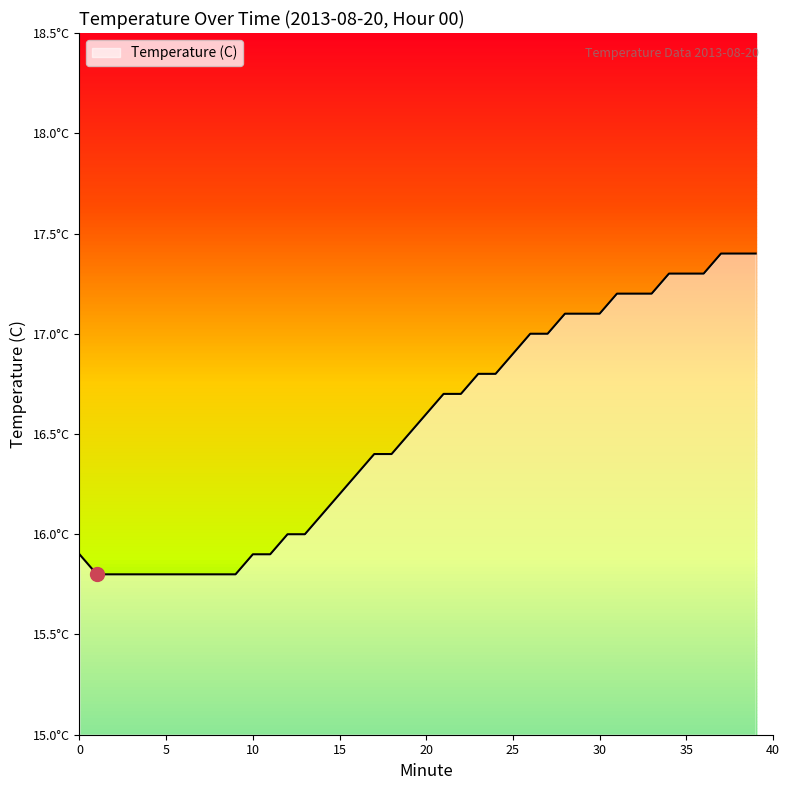

Reading left to right, list all the values displayed in this chart.

15.9	15.8	15.8	15.8	15.8	15.8	15.8	15.8	15.8	15.8	15.9	15.9	16.0	16.0	16.1	16.2	16.3	16.4	16.4	16.5	16.6	16.7	16.7	16.8	16.8	16.9	17.0	17.0	17.1	17.1	17.1	17.2	17.2	17.2	17.3	17.3	17.3	17.4	17.4	17.4